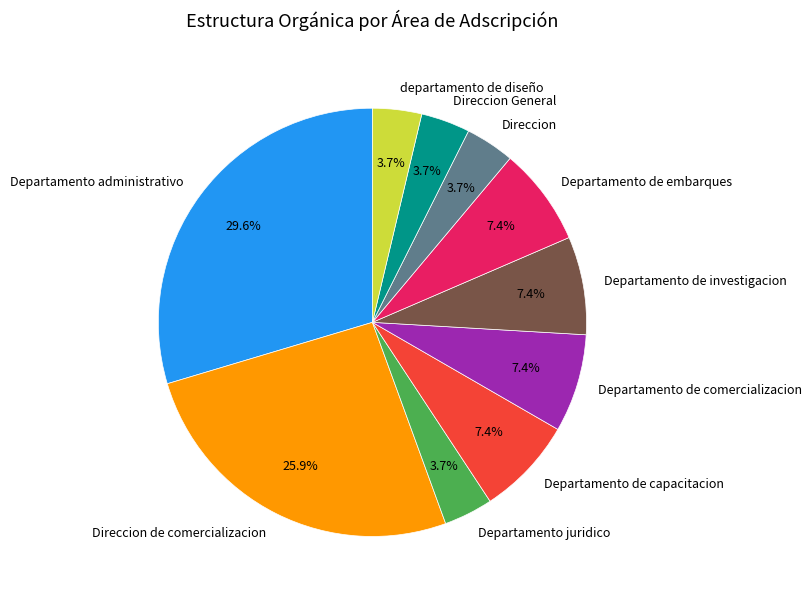

How many segments does this pie chart have?

10